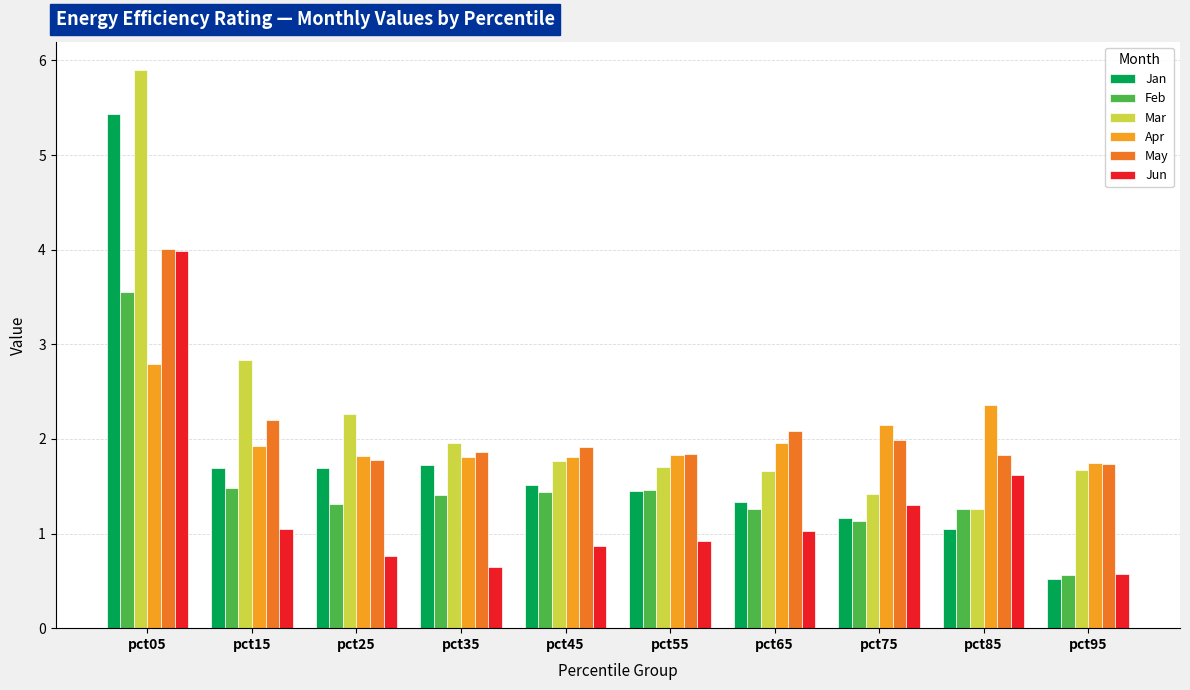

How many groups of bars are there?

10